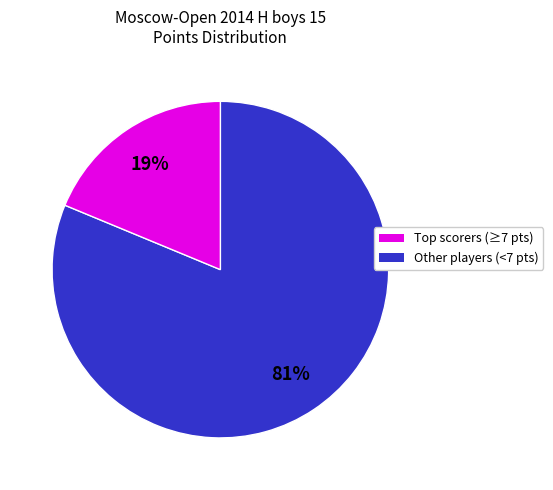

Is there any slice that represents more than half of the pie?

Yes